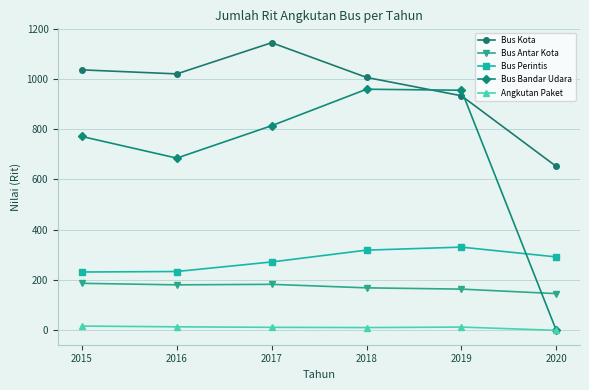

What is the sum of the Bus Kota values at 2020 and 2015?

1688